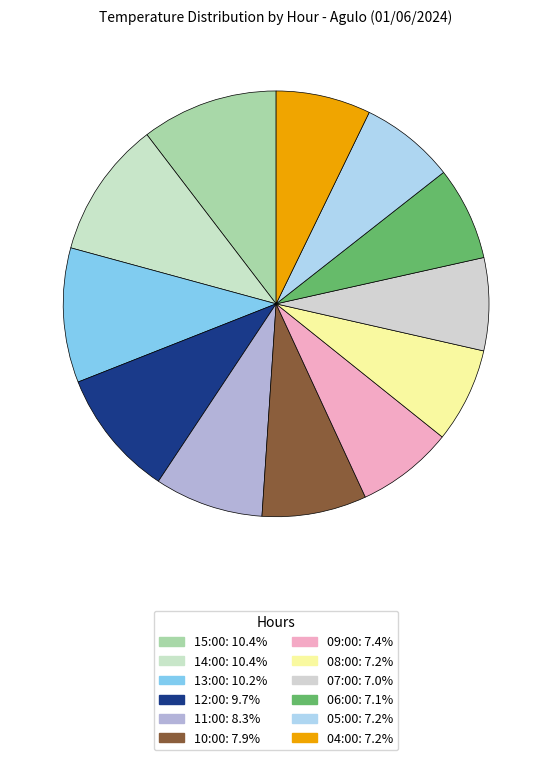

Rank the categories by value from lowest to highest.

07:00, 06:00, 08:00, 05:00, 04:00, 09:00, 10:00, 11:00, 12:00, 13:00, 15:00, 14:00